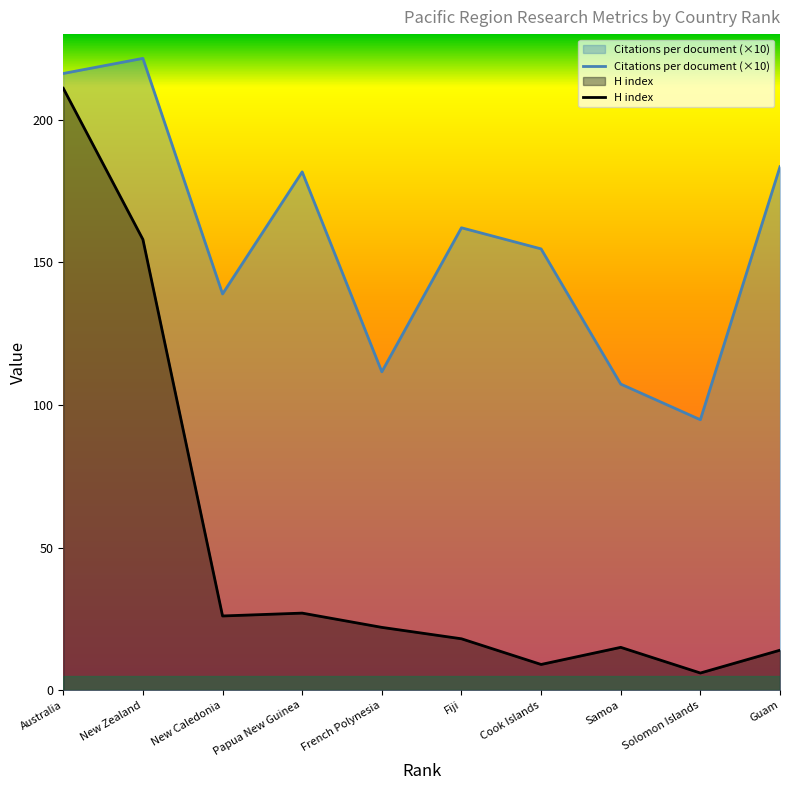

Which label corresponds to the smallest value in the chart?

Solomon Islands